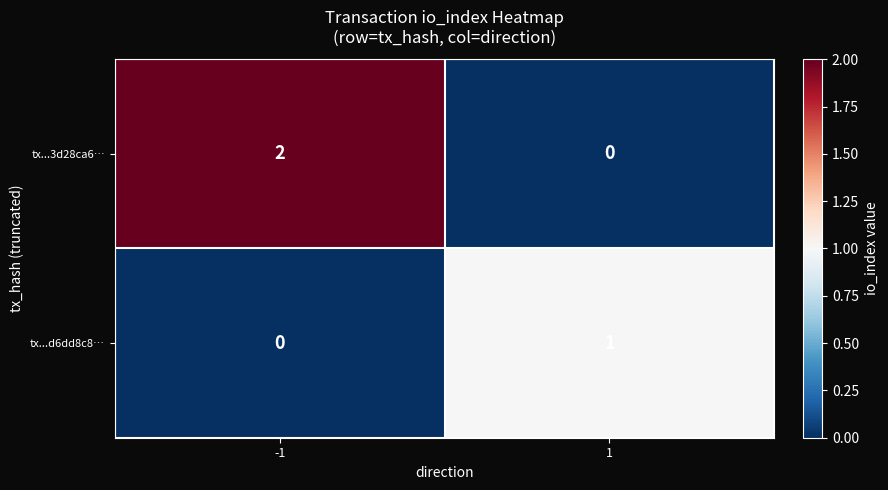

The tx...3d28ca6… series shows 2 at -1. True or false?

True